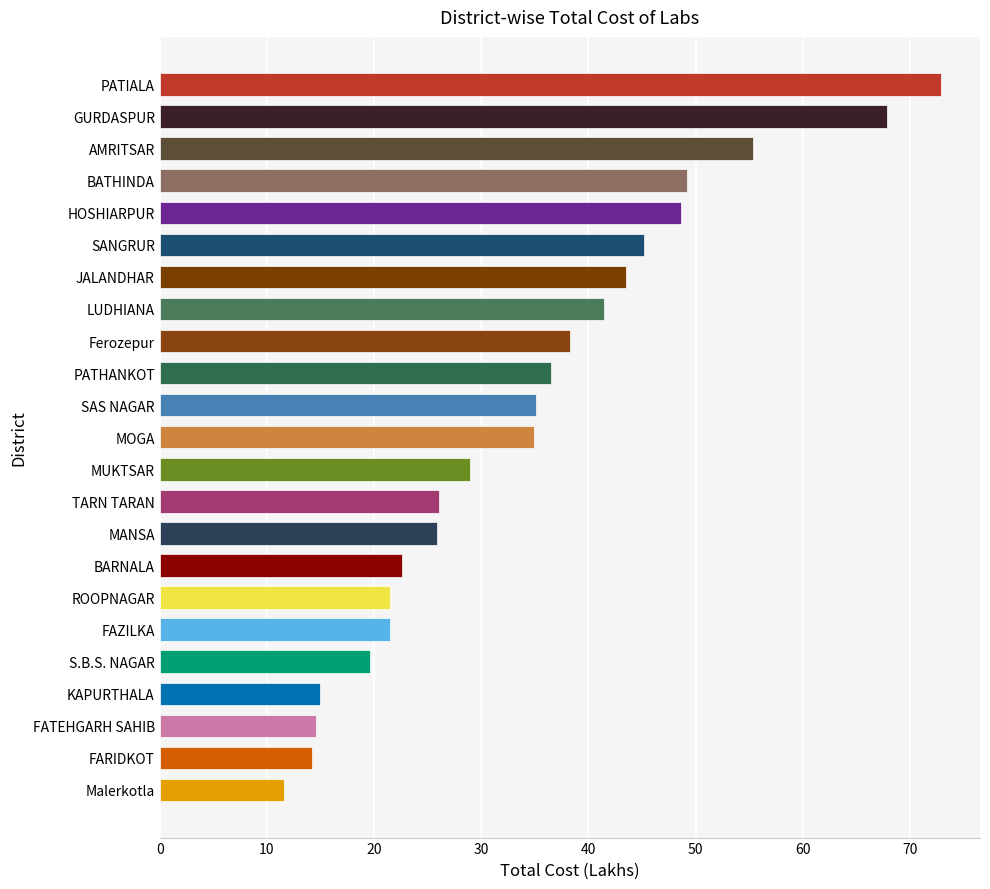

What is the sum of all values?

790.6